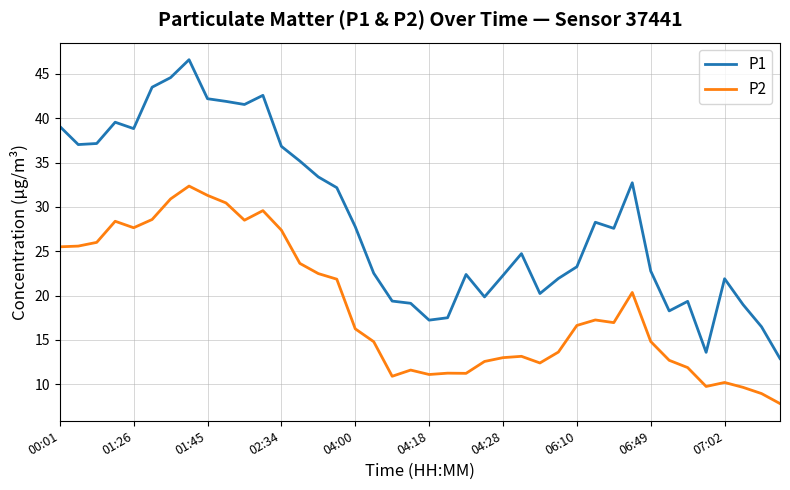

What is the smallest value displayed?

7.8